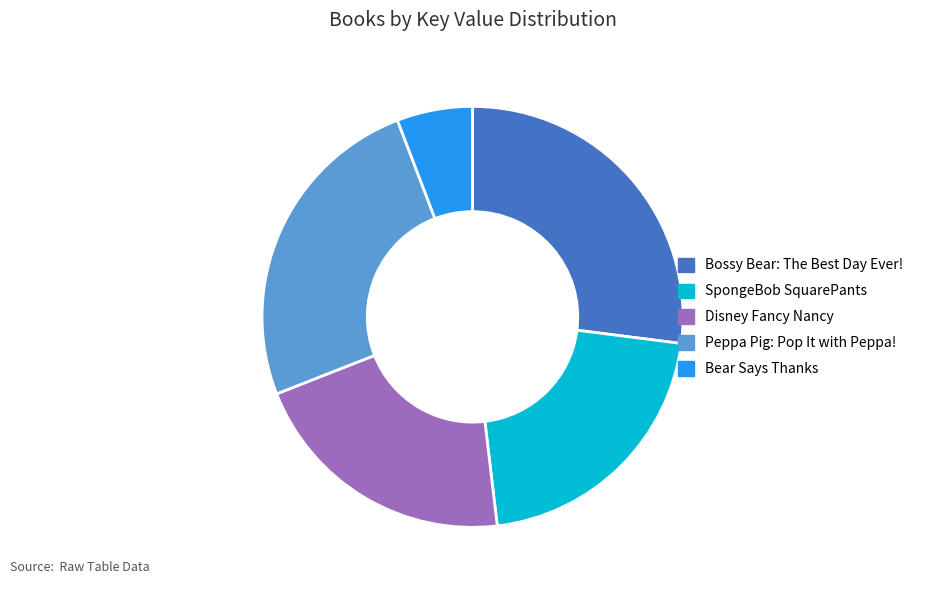

What is the largest slice in the pie chart?

Bossy Bear: The Best Day Ever!